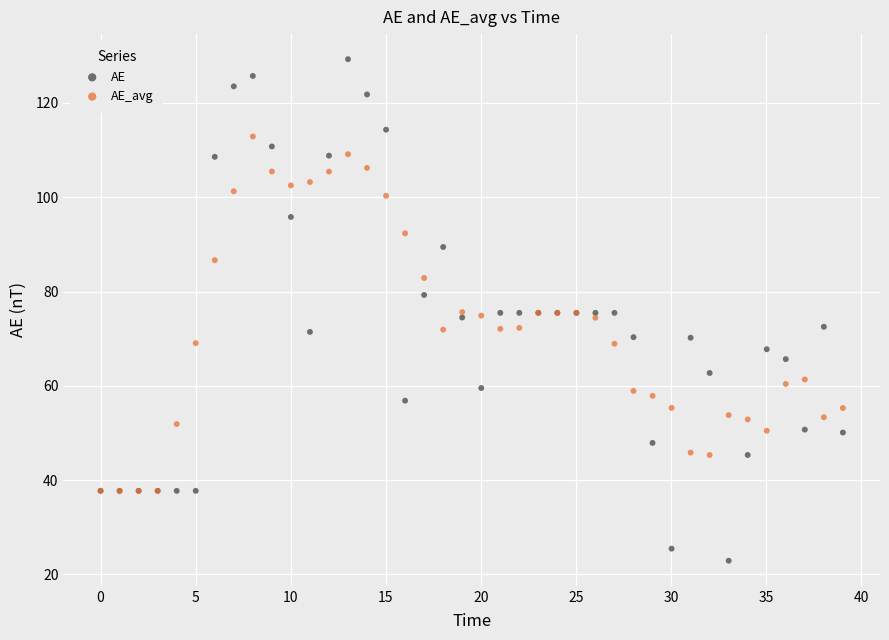

Which series has the widest spread of Y values?

AE